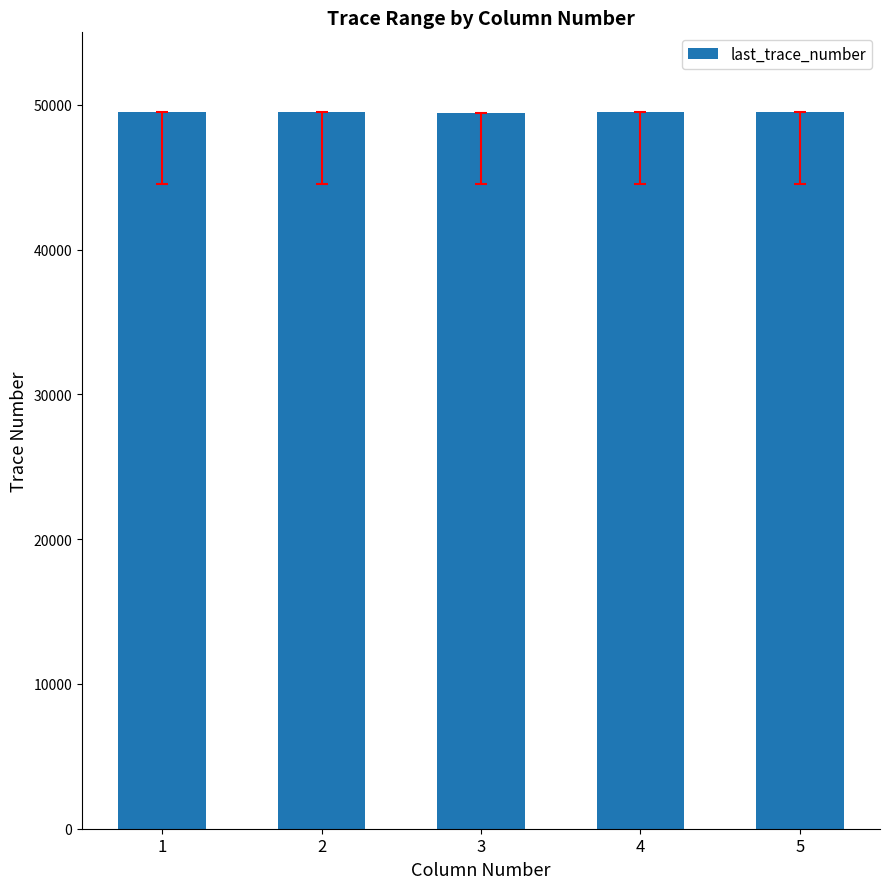

What is the value of the 1st bar from the left?

49500